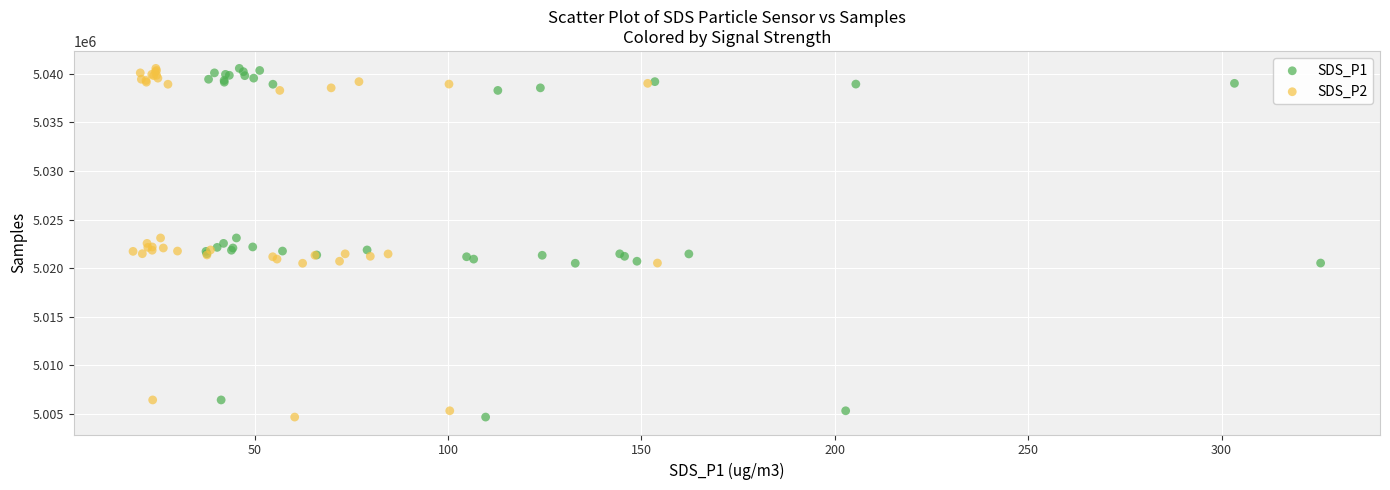

What are all the series names shown in the legend?

SDS_P1, SDS_P2